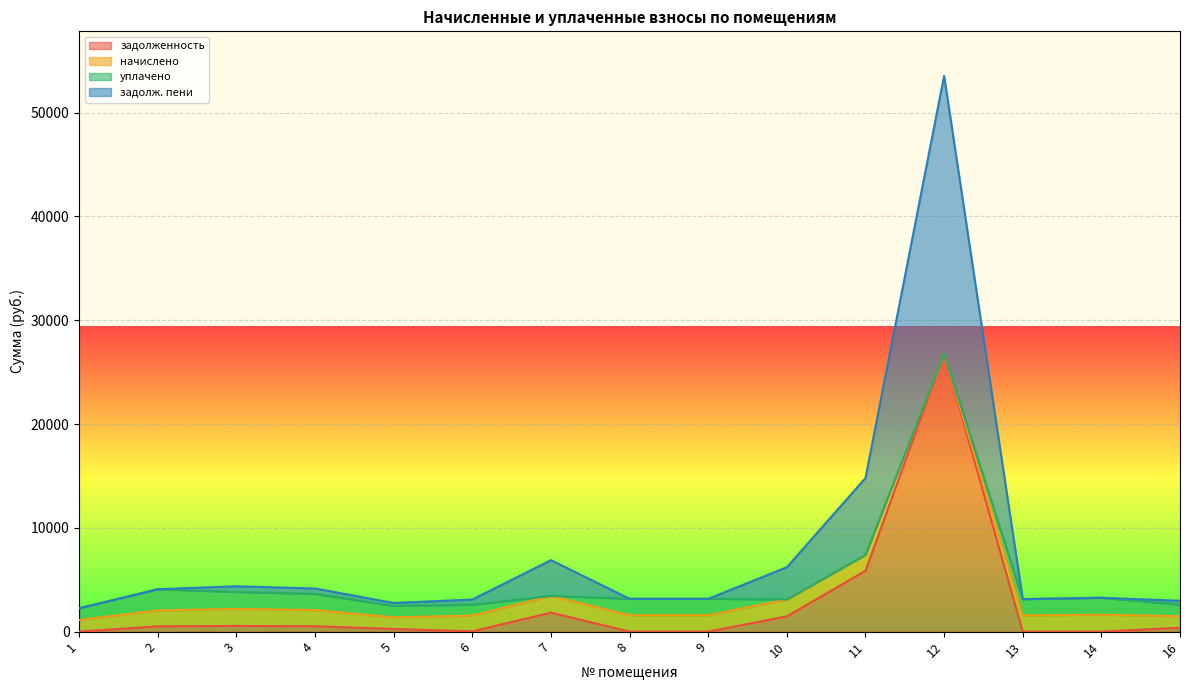

Does the chart display data point markers on the line(s)?

No